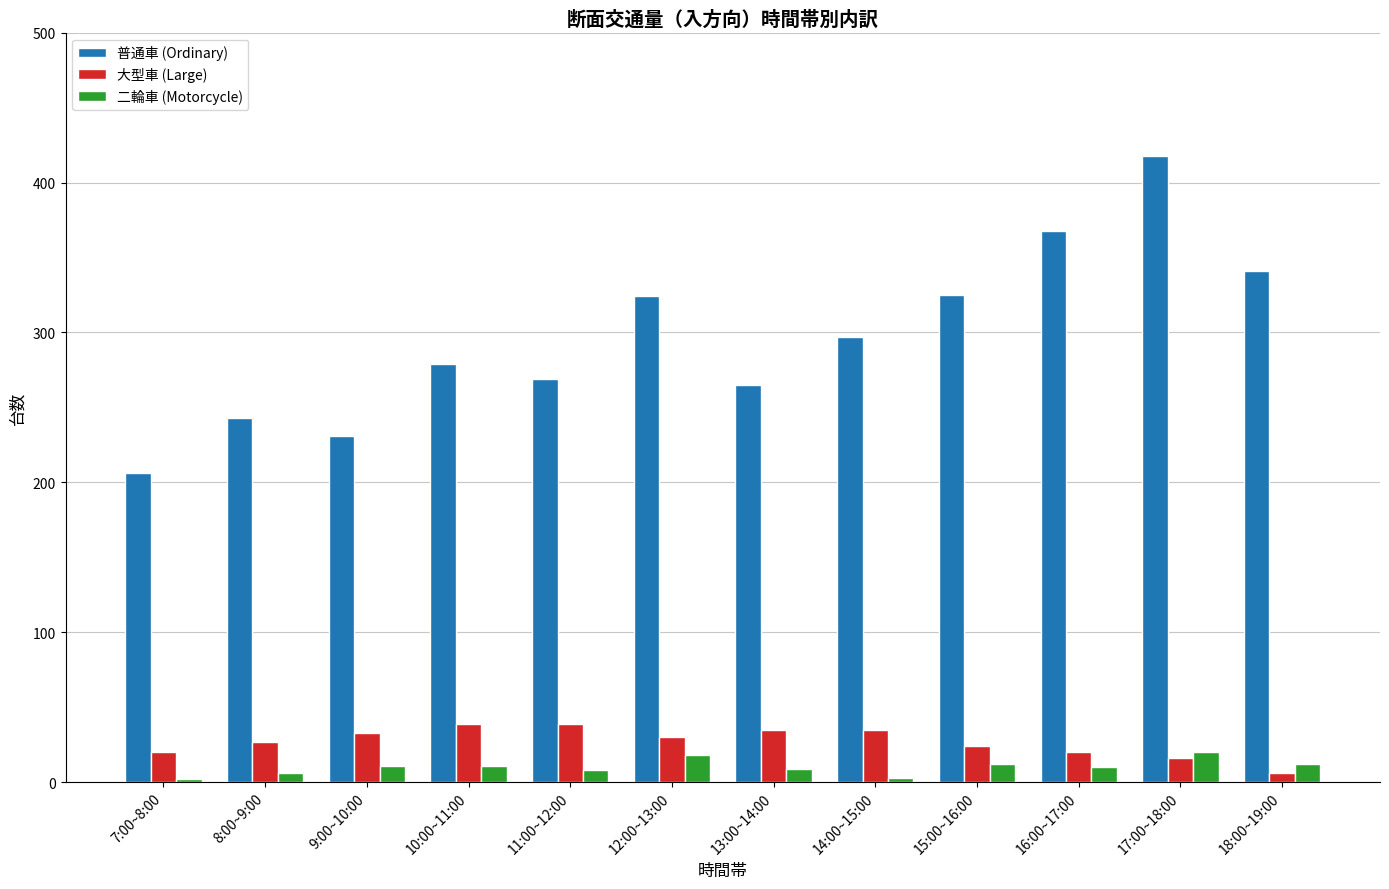

Count the number of categories in the chart.

12